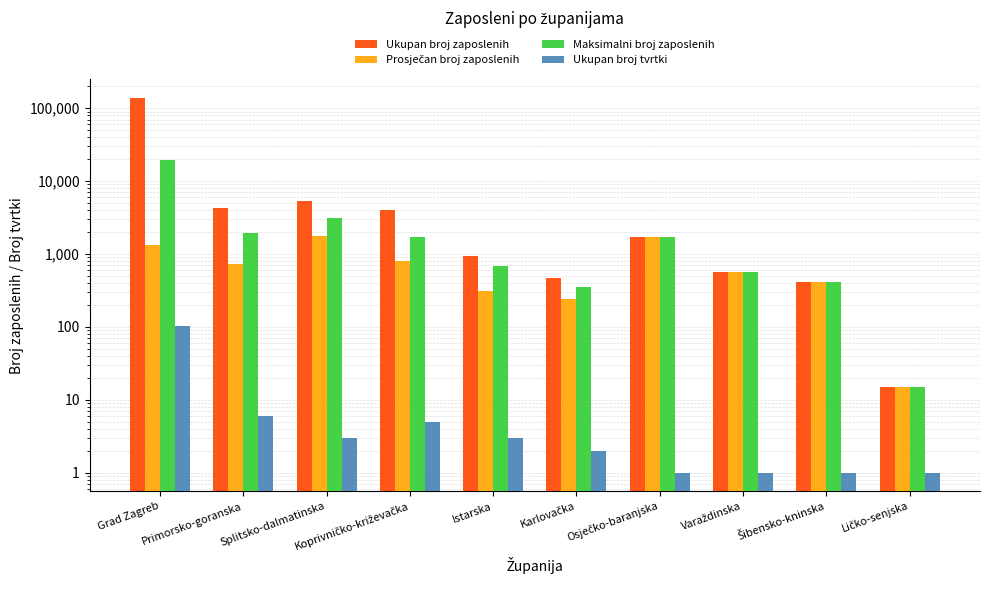

True or false: Maksimalni broj zaposlenih has a value of 1727 at Osječko-baranjska.

True